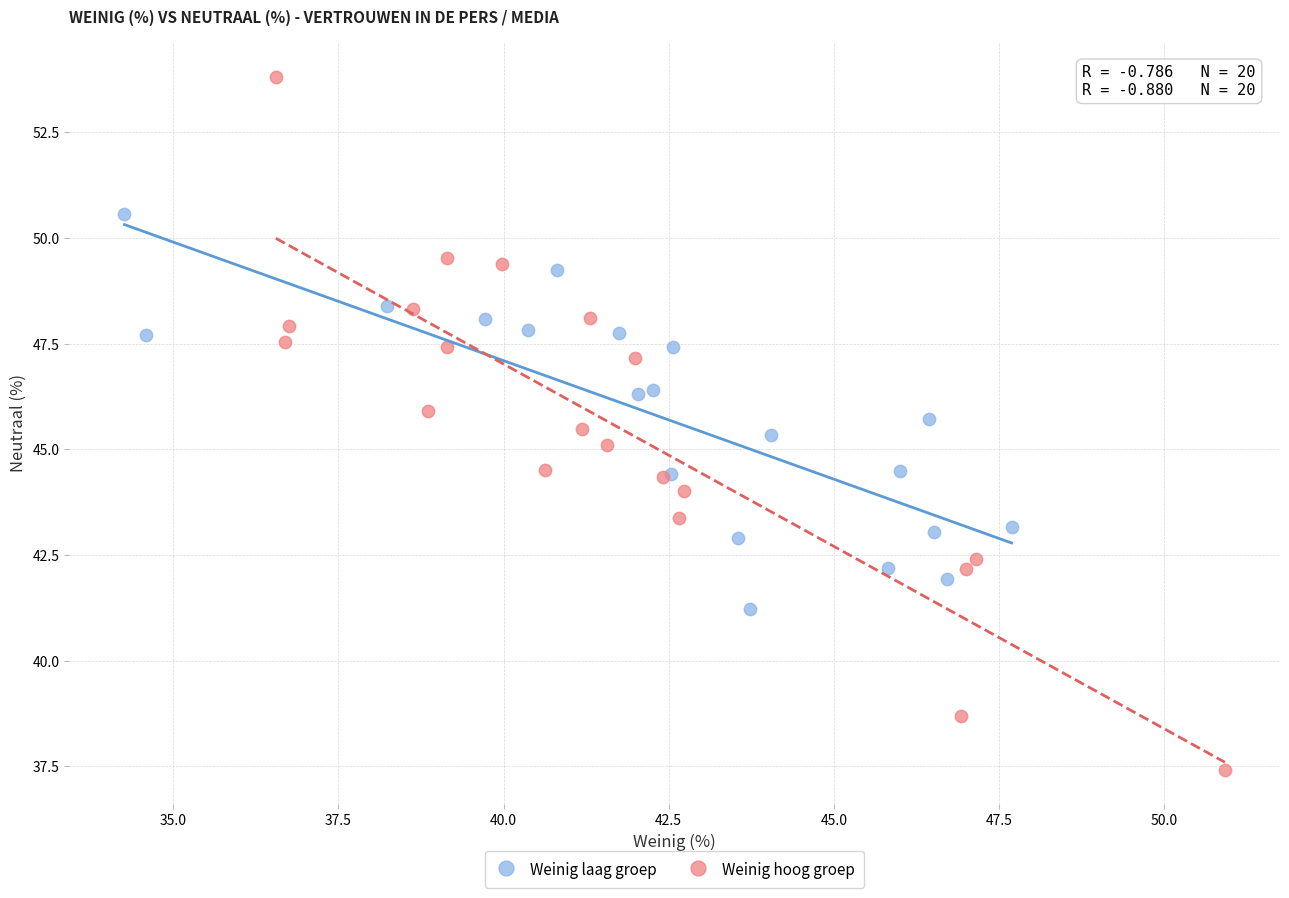

Which series contains the lowest Y value?

Weinig hoog groep